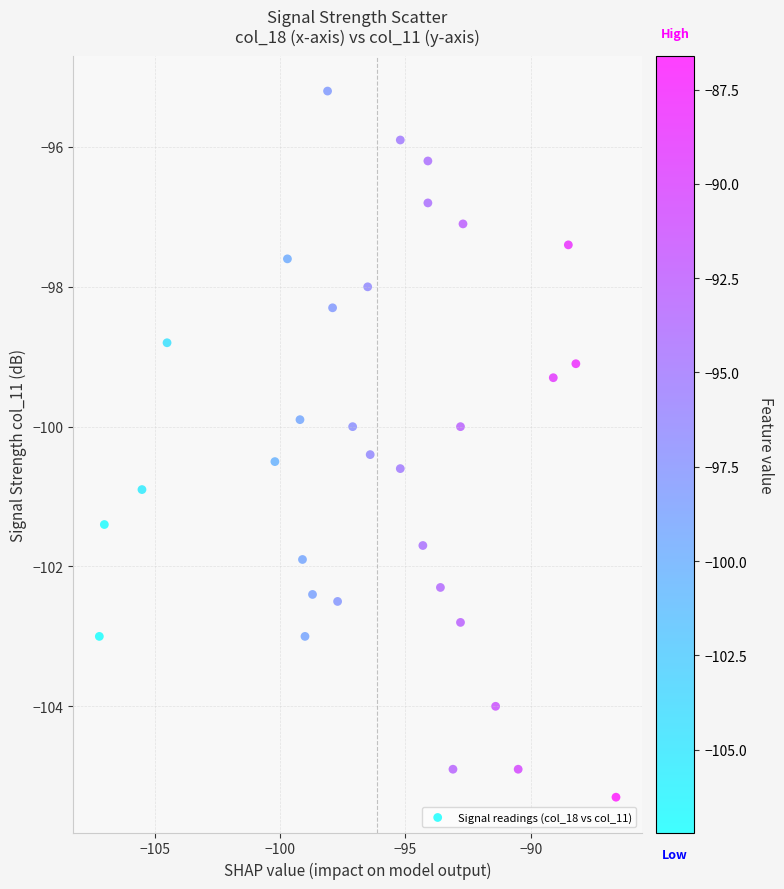

What is the range of Y values (max minus min)?

10.1